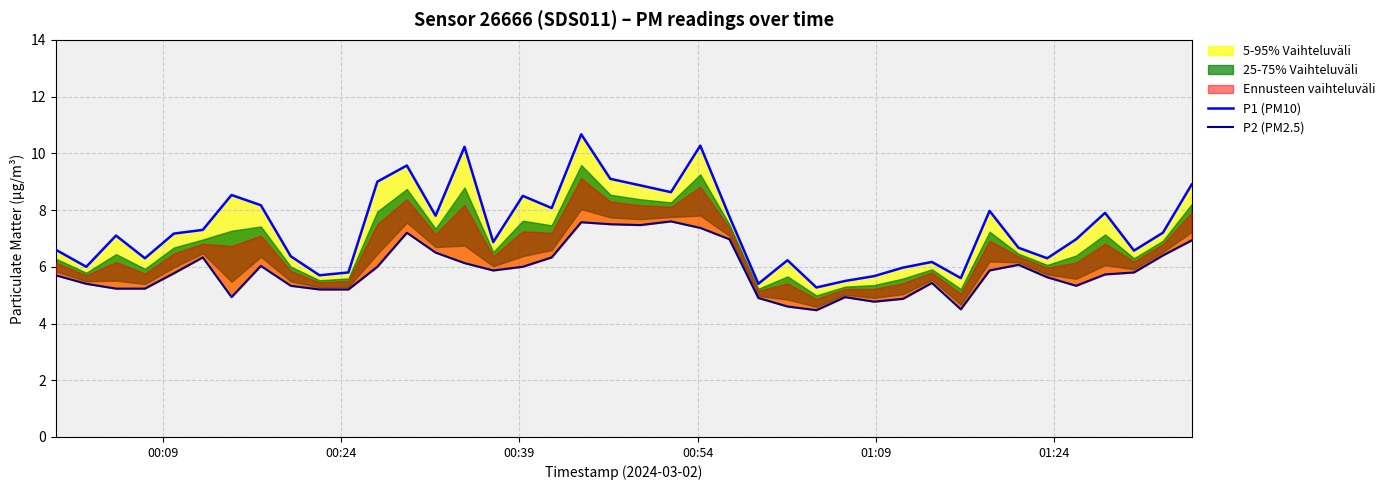

True or false: P1 (PM10) has a value of 15.9 at 18.

False